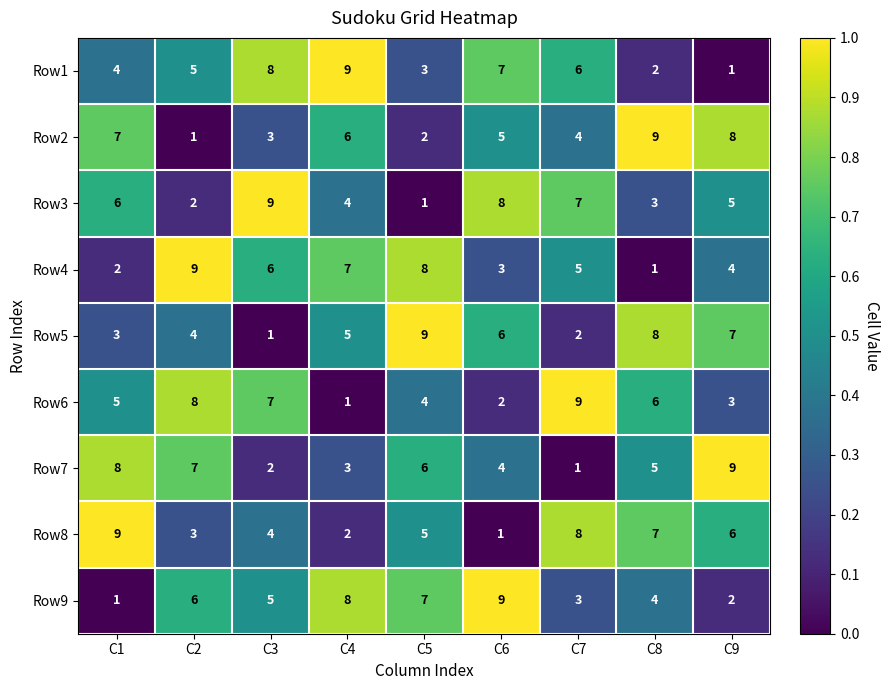

Rank the series at C8 from highest to lowest value.

Row2, Row5, Row8, Row6, Row7, Row9, Row3, Row1, Row4